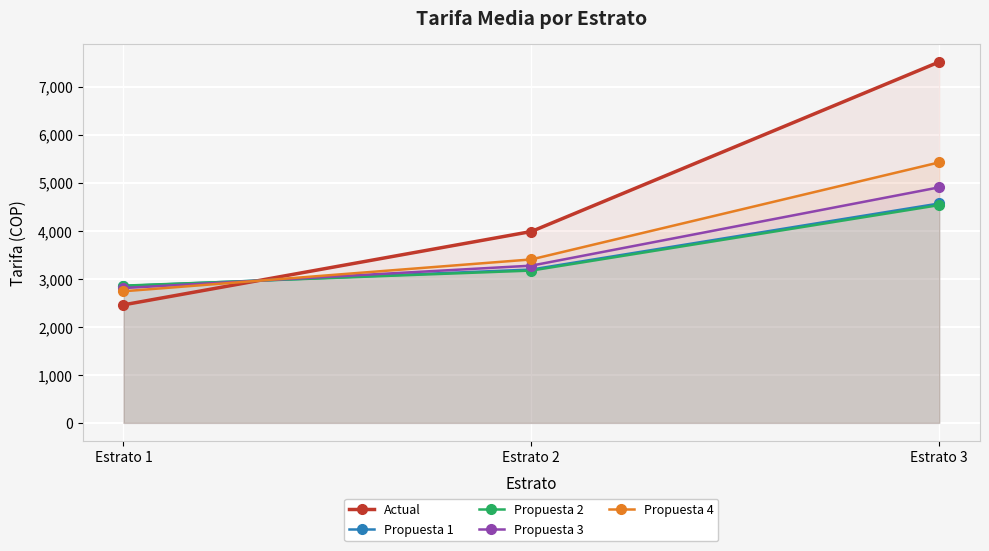

Which series has the largest range (max minus min)?

Actual